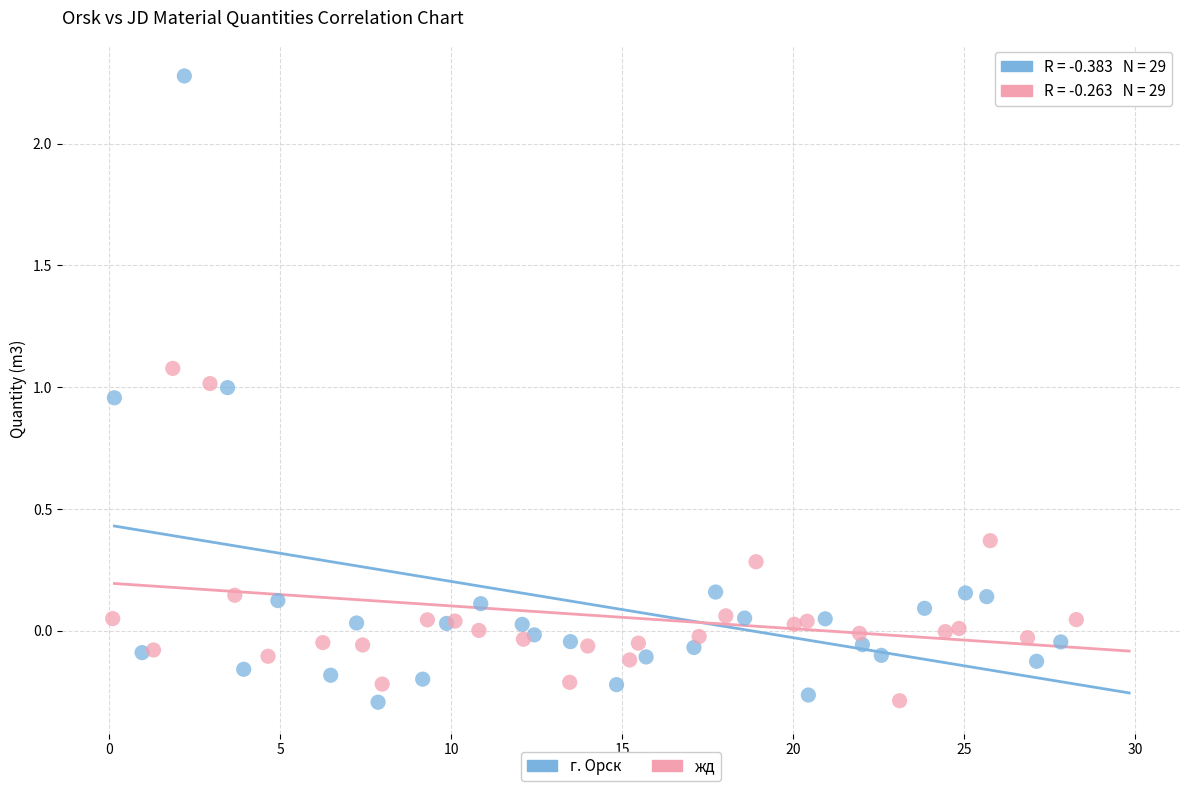

What are all the series names shown in the legend?

г. Орск, жд